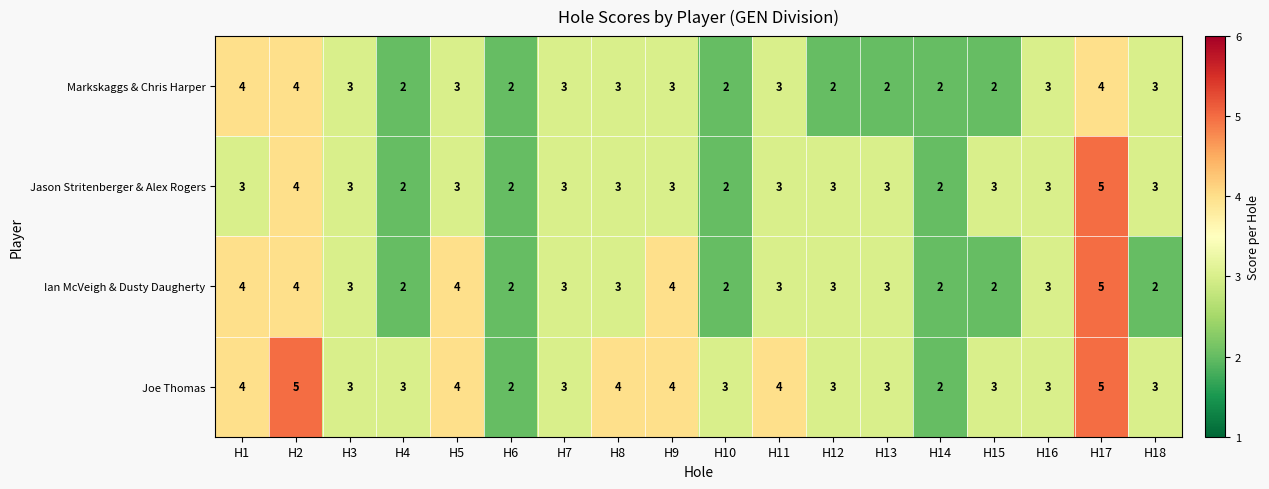

Which series has the largest total across all categories?

Joe Thomas